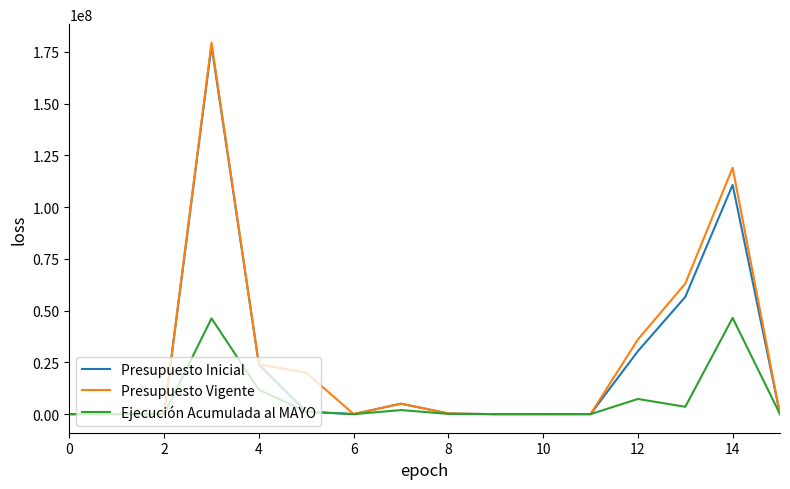

Which series has the widest spread of values?

Presupuesto Vigente